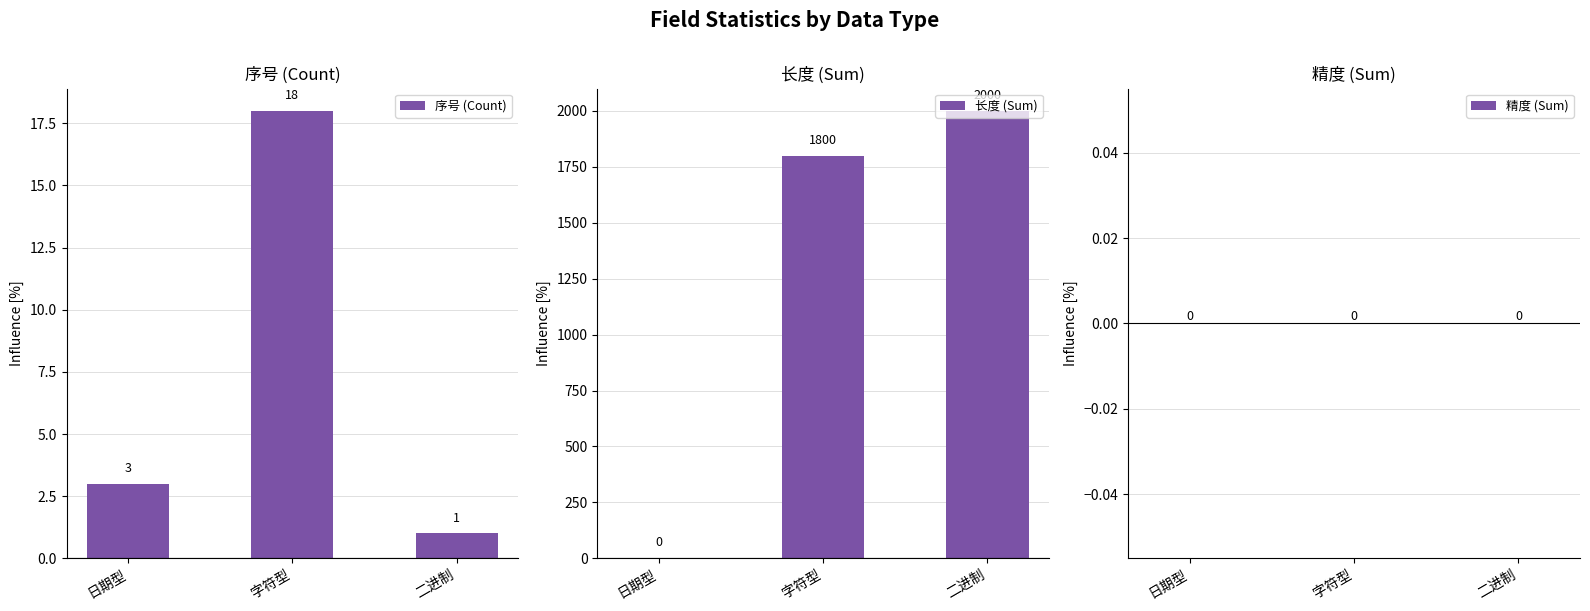

Rank the series at 字符型 from highest to lowest value.

长度 (Sum), 序号 (Count), 精度 (Sum)